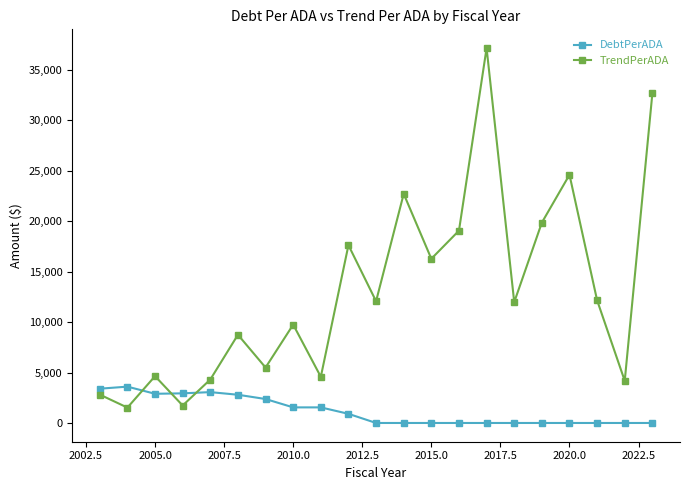

What is the average value of the DebtPerADA series?

1192.8